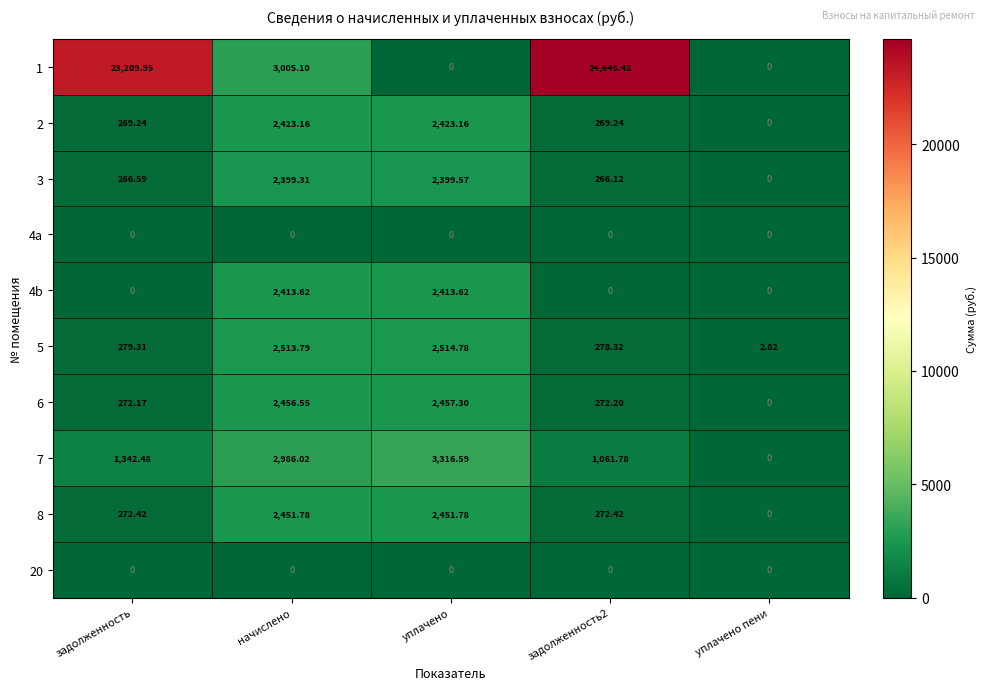

Is the value of 6 at уплачено greater than the value of 3 at уплачено?

Yes